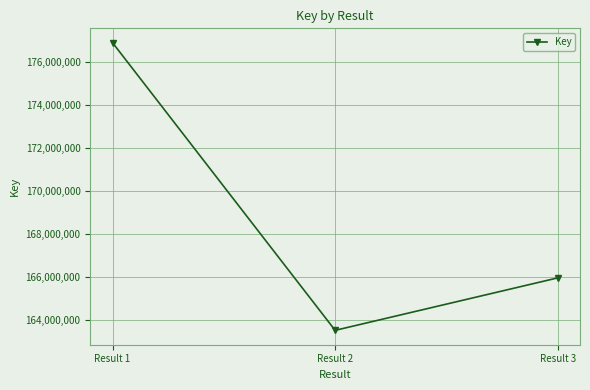

What is the value of the 3rd point from the left?

165962990